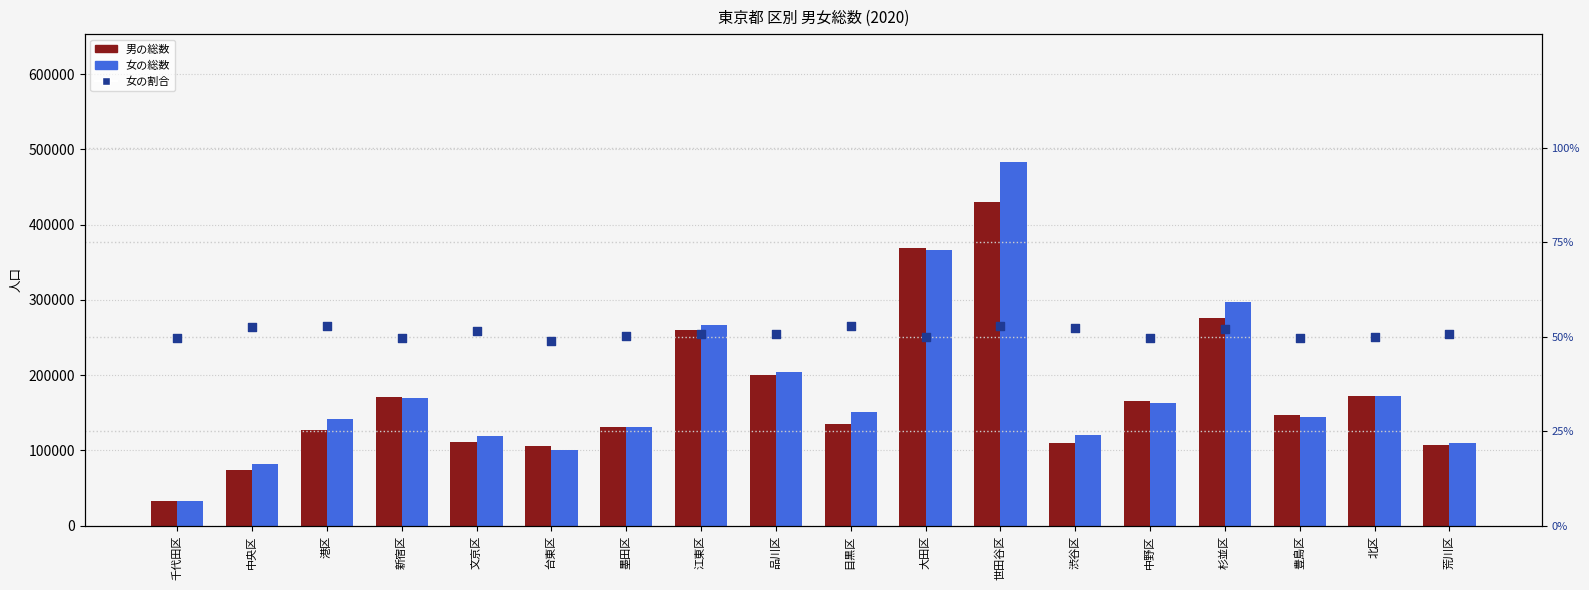

What is the total value across all series at 千代田区?

65030.5